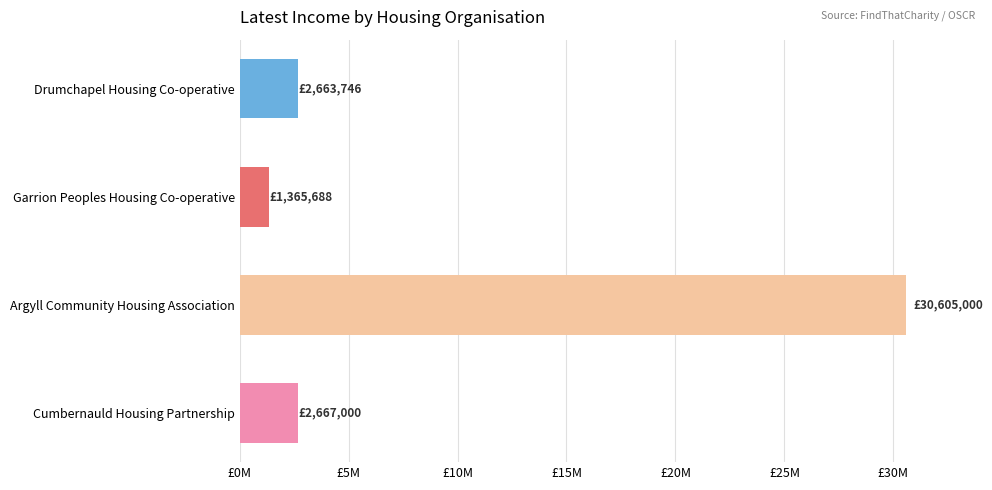

What is the minimum value shown in the chart?

1365688